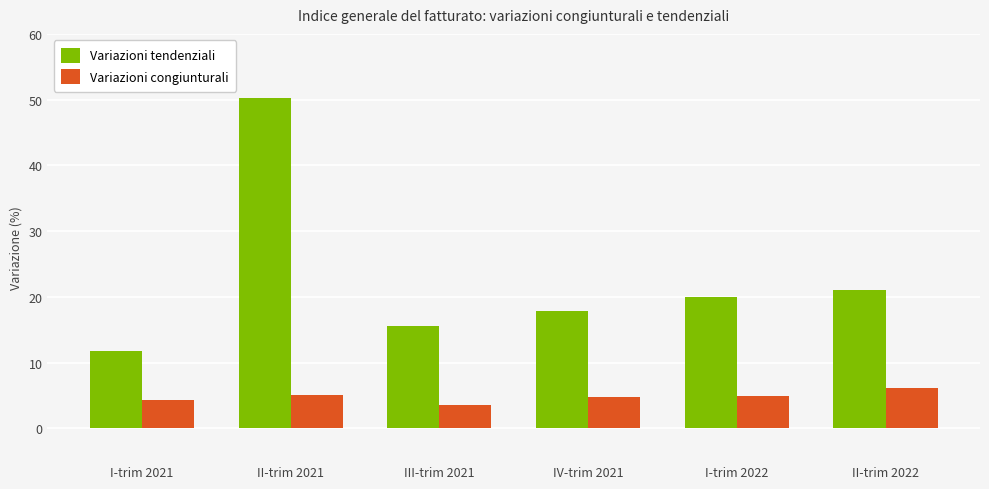

What is the label of the 1st bar from the left?

I-trim 2021